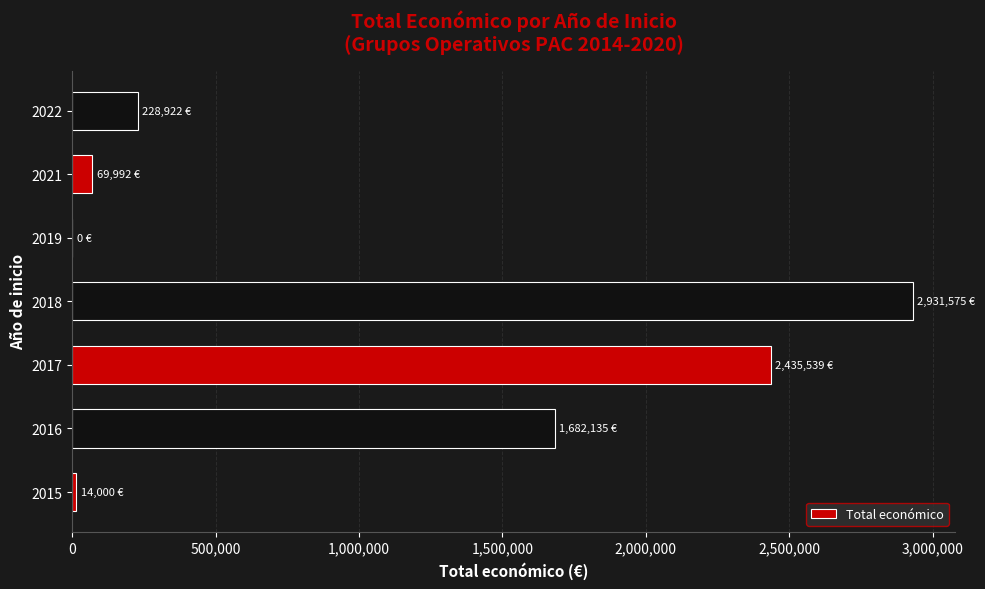

The value at 2016 is 1081528. True or false?

False